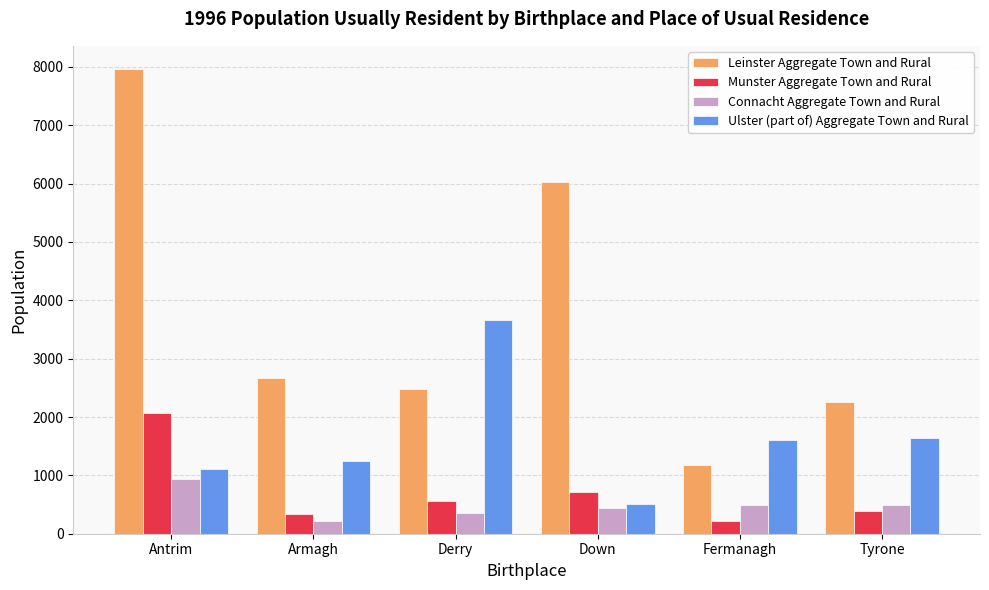

At how many categories does at least one series exceed 2330?

4